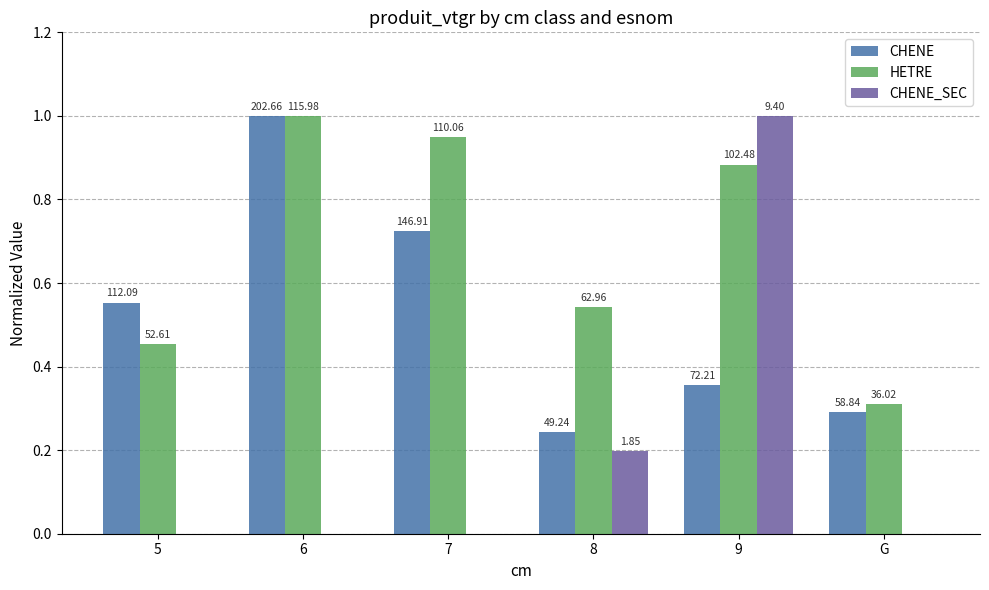

Does the chart contain stacked bars?

No